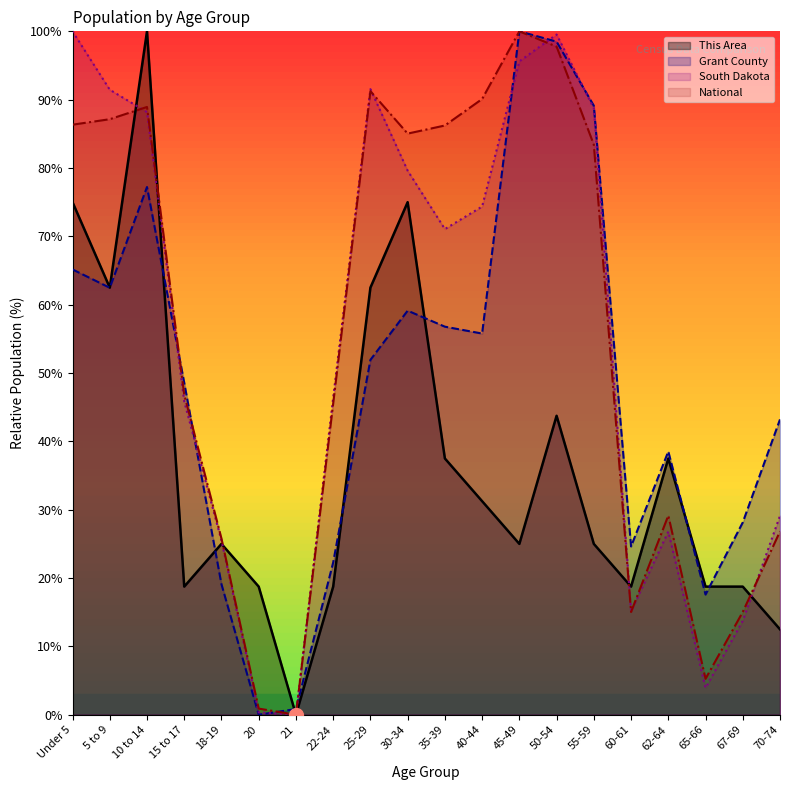

What is the sum of all Grant County values?

959.0